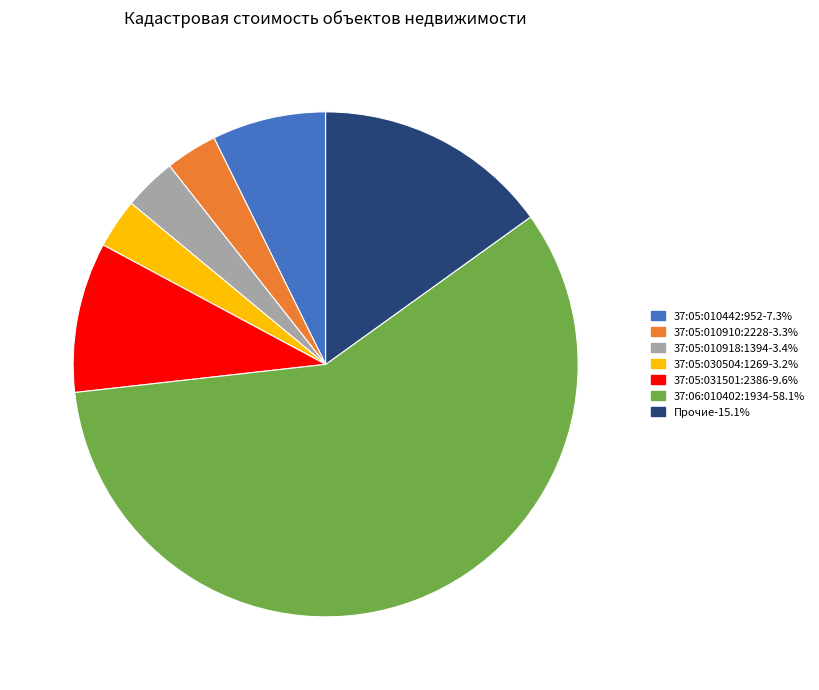

Does any single category account for the majority?

Yes